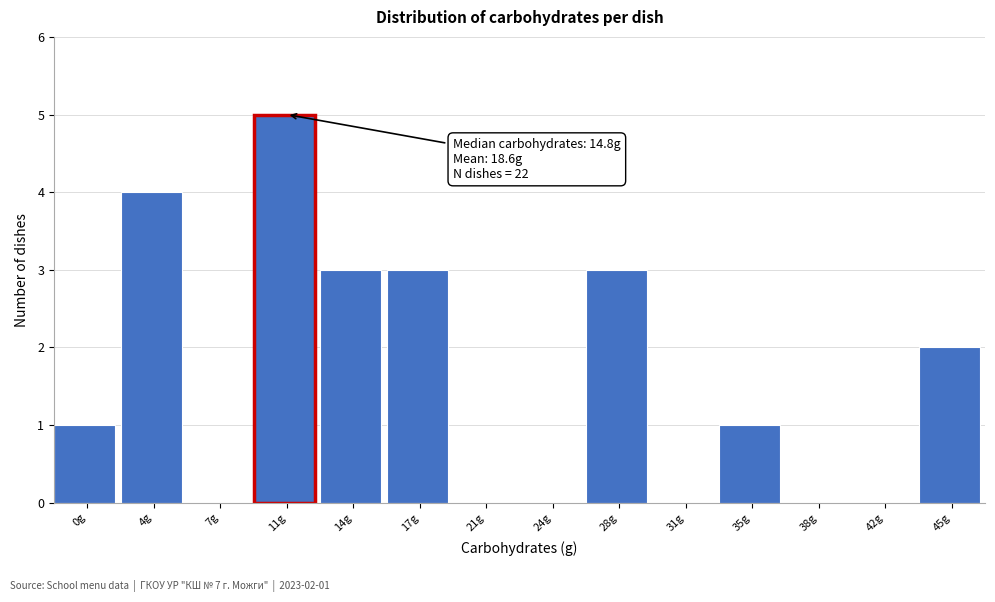

Reading right to left, what are all the values shown in this chart?

45g=2	42g=0	38g=0	35g=1	31g=0	28g=3	24g=0	21g=0	17g=3	14g=3	11g=5	7g=0	4g=4	0g=1